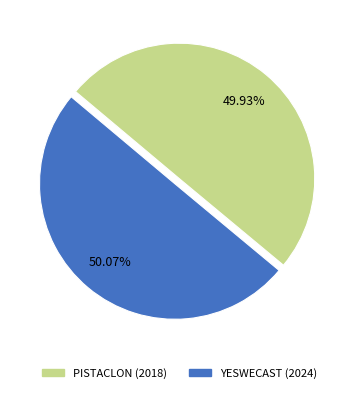

The PISTACLON (2018) slice represents 42% of the pie. True or false?

False